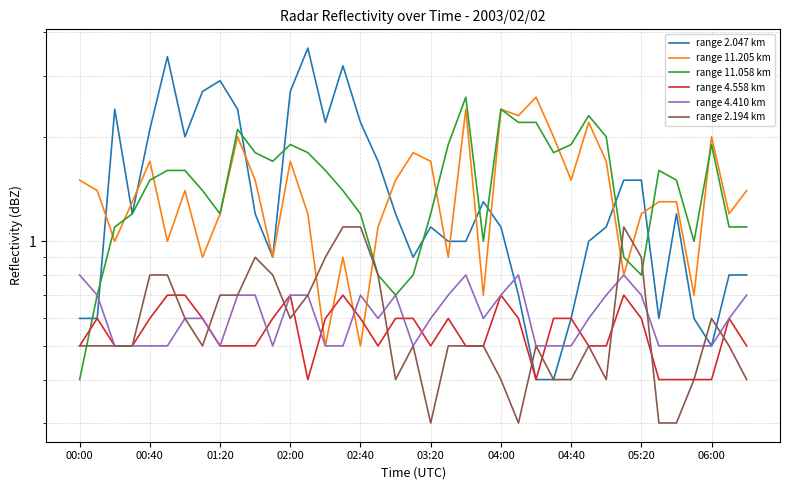

True or false: range 11.058 km has more than 0 interior local peaks.

True